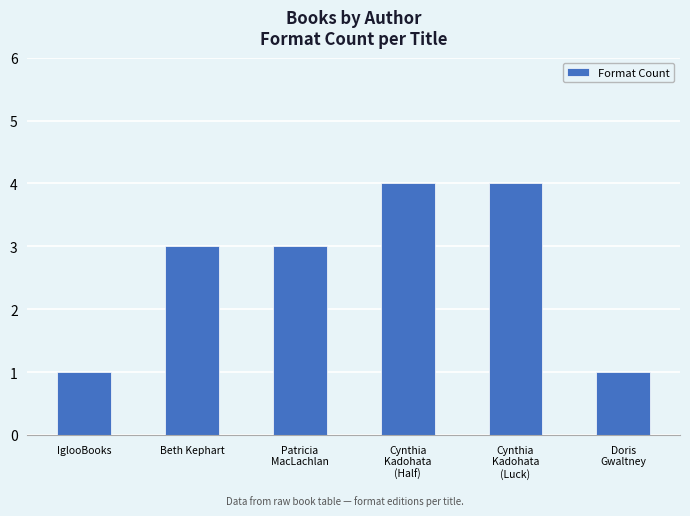

Reading right to left, extract all data points from this chart.

Doris
Gwaltney=1	Cynthia
Kadohata
(Luck)=4	Cynthia
Kadohata
(Half)=4	Patricia
MacLachlan=3	Beth Kephart=3	IglooBooks=1